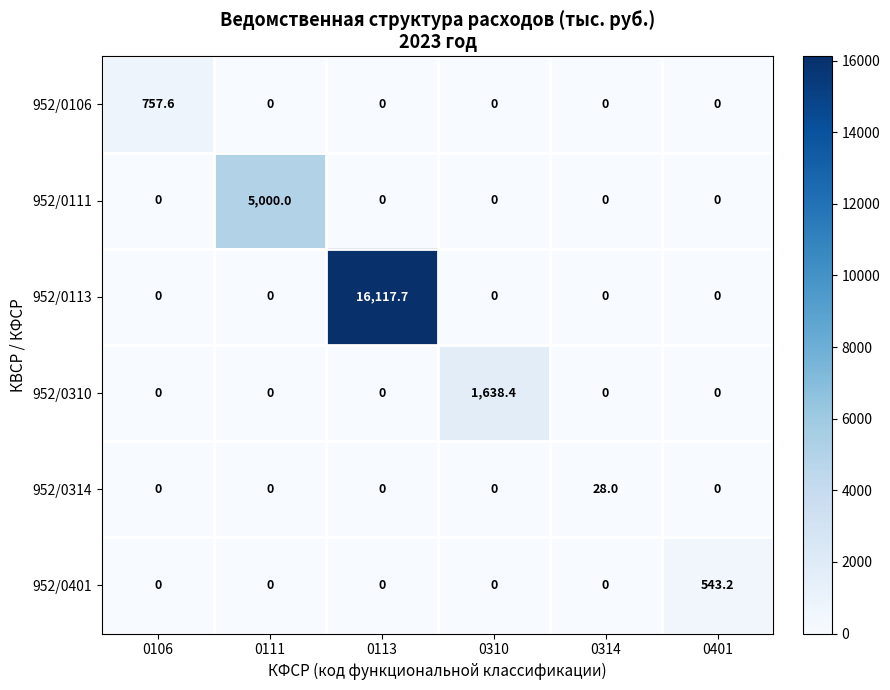

True or false: 952/0113 has a value of 0.0 at 0401.

True